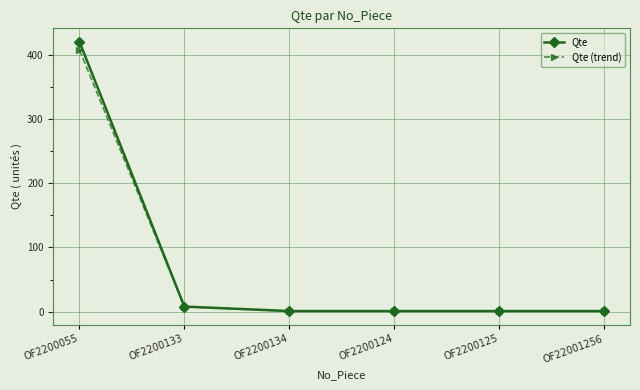

At which label does Qte reach its peak?

OF2200055